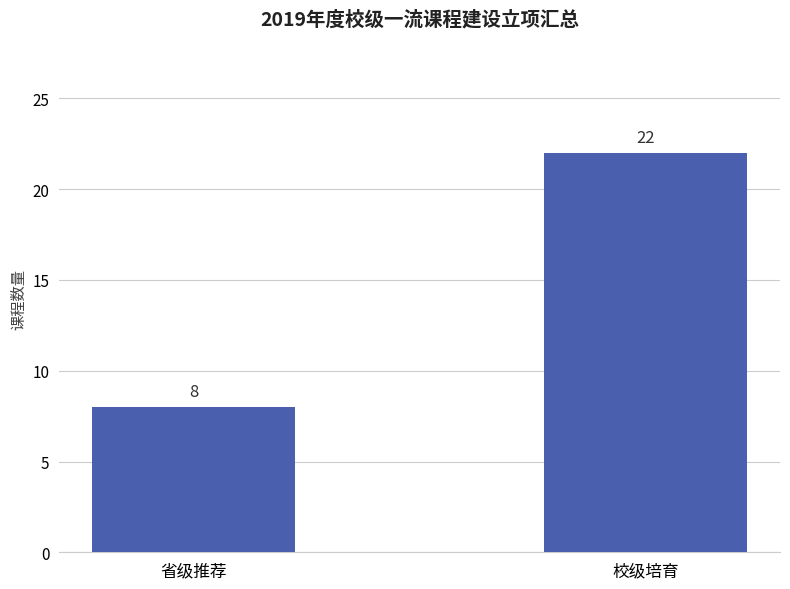

List the labels in order of value, largest first.

校级培育, 省级推荐